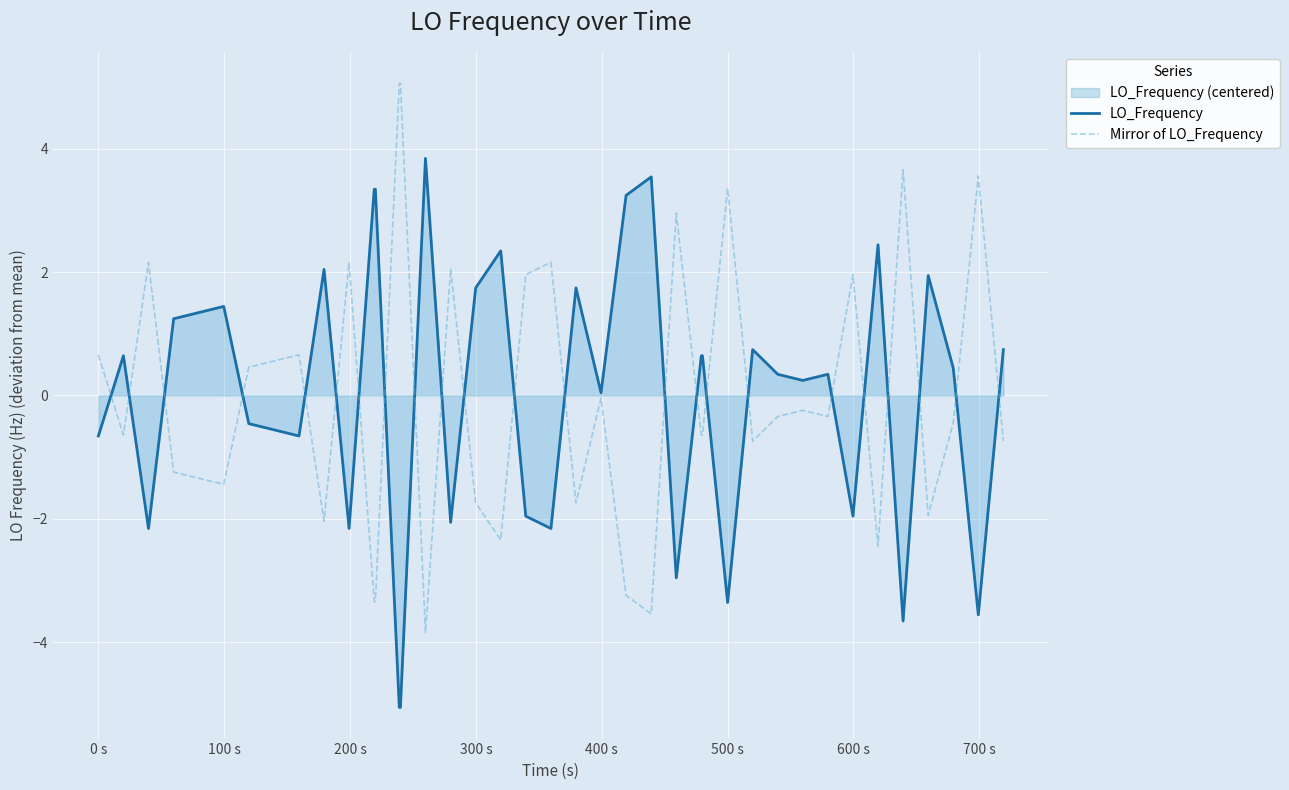

What is the minimum value shown in the chart?

-5.1